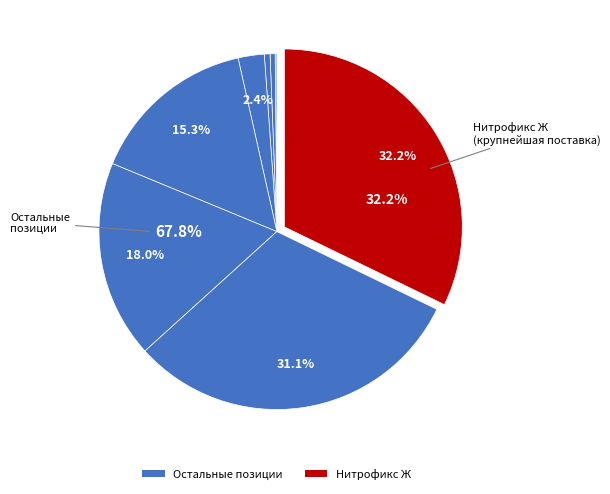

Which slice is the largest?

Нитрофикс Ж